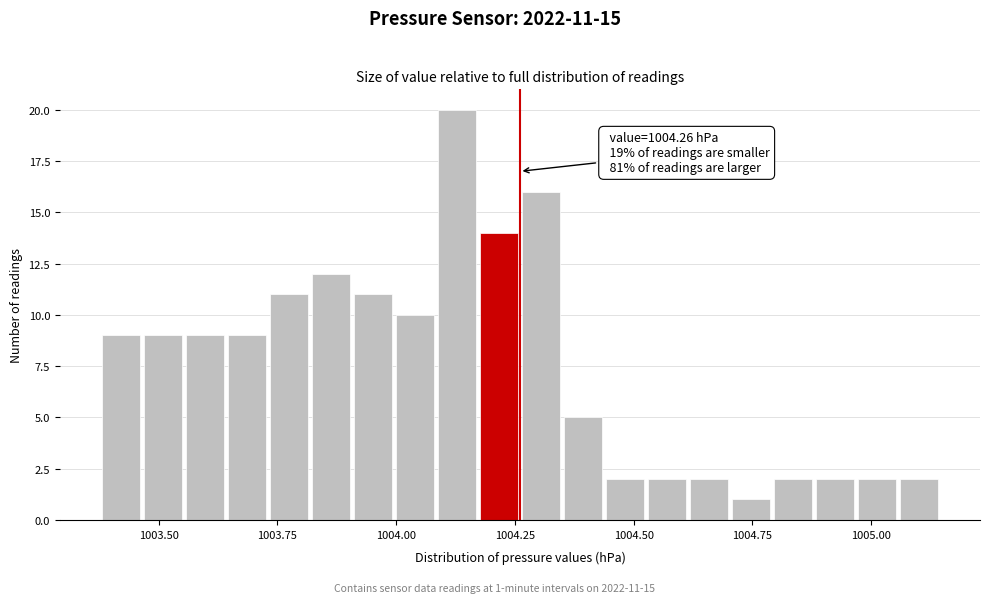

Around what value on the x-axis is the tallest bar? Give the approximate position of its centre, as read against the axis.

1004.15